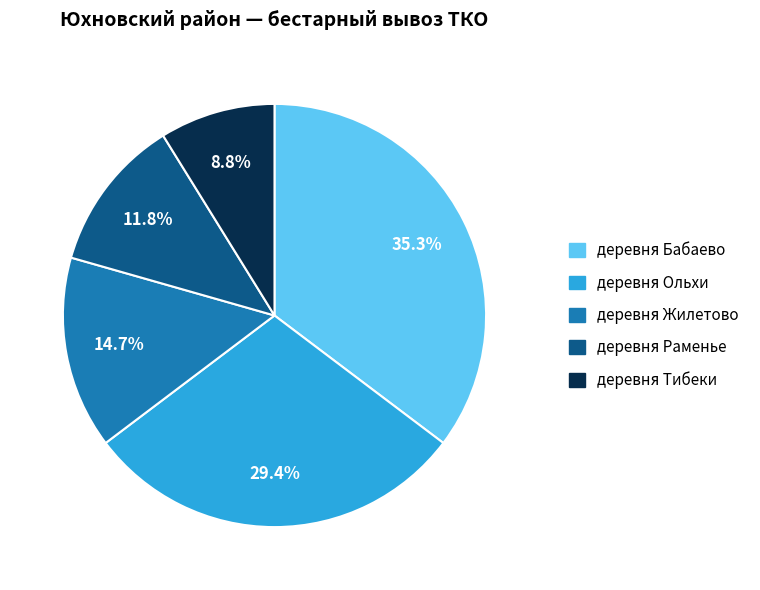

Combined, do деревня Раменье and деревня Ольхи account for over 50%?

No